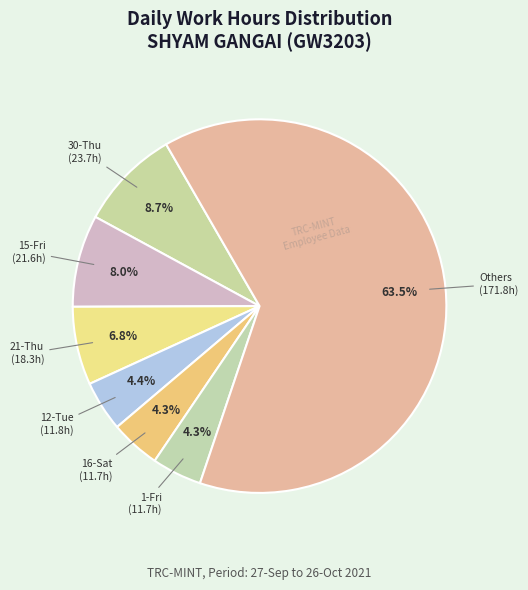

How many slices are in this pie chart?

7